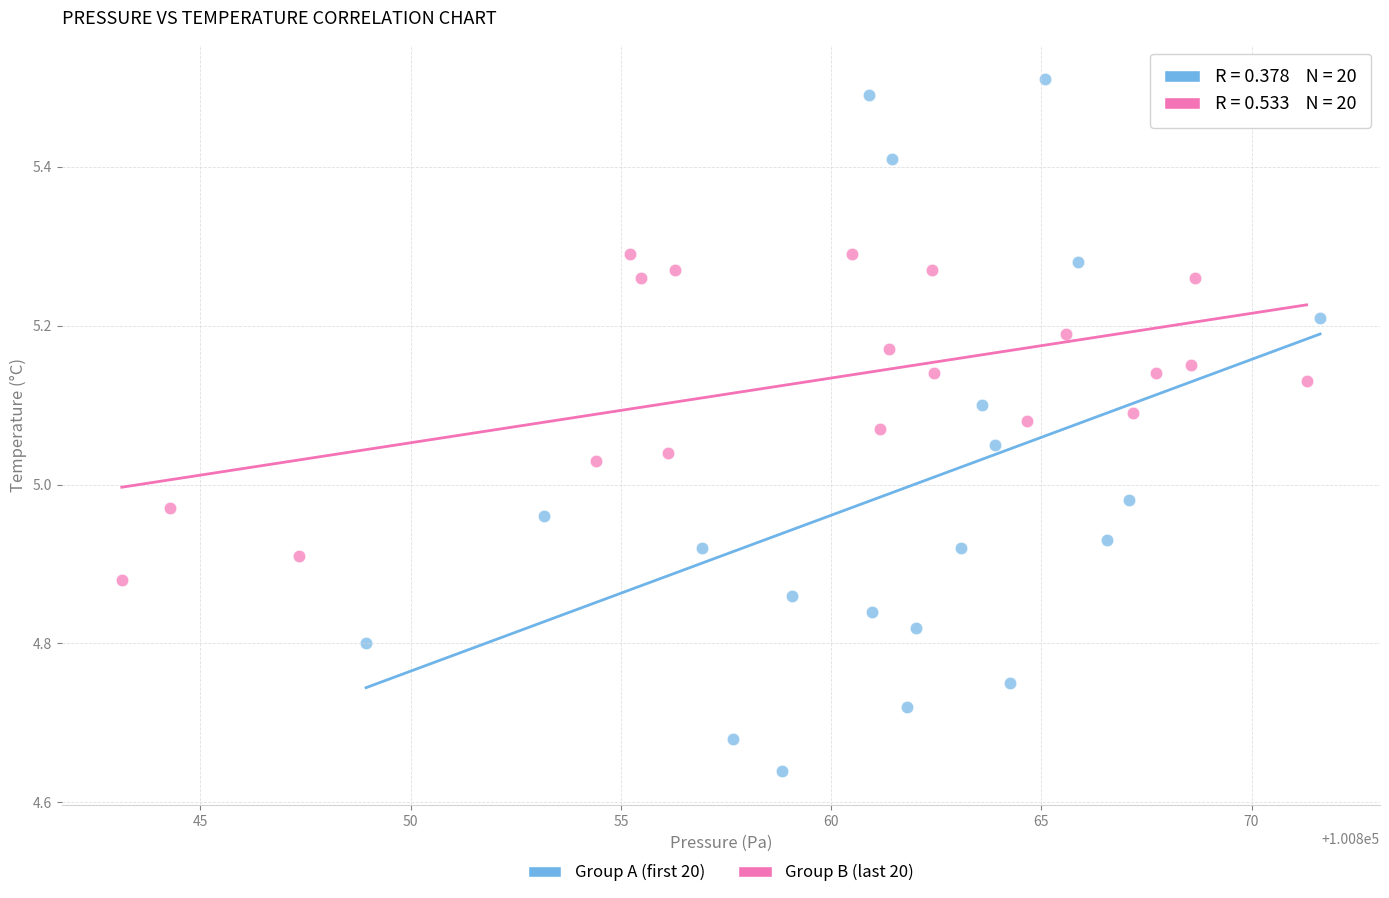

What are all the series names shown in the legend?

Group A (first 20), Group B (last 20)